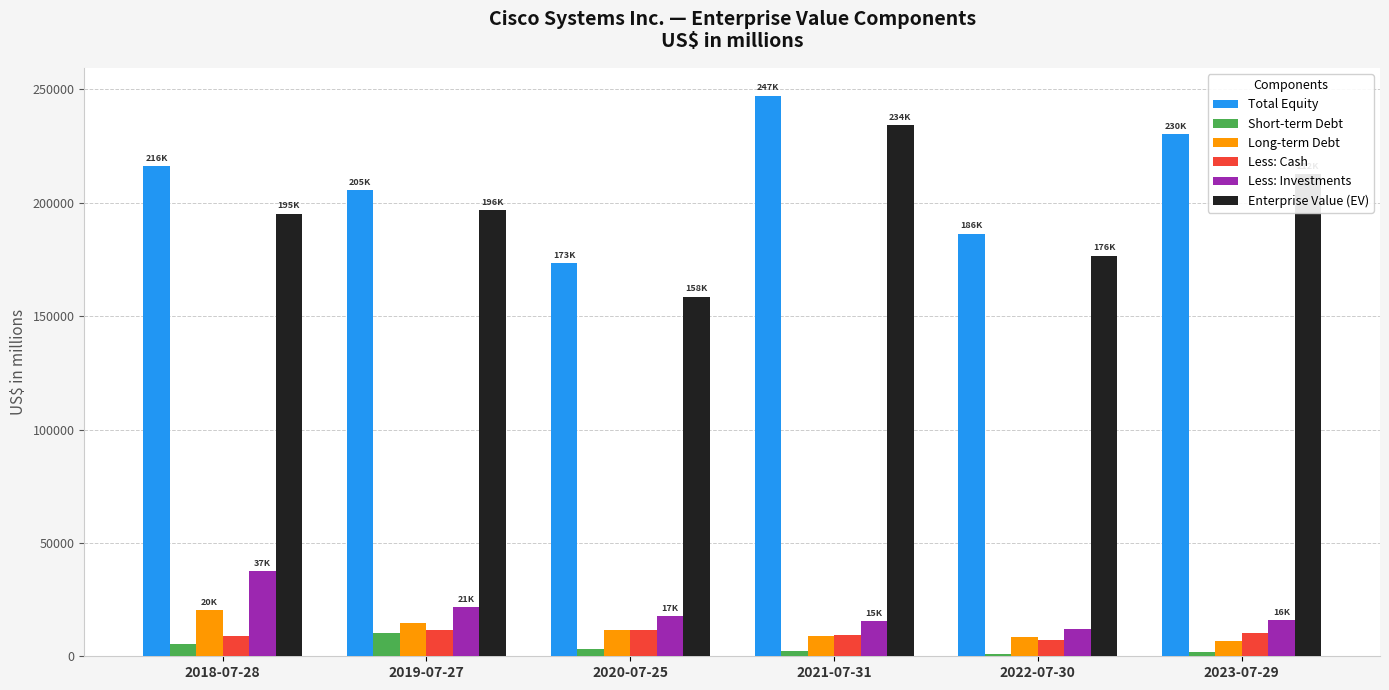

At which category is the sum across all series the highest?

2021-07-31